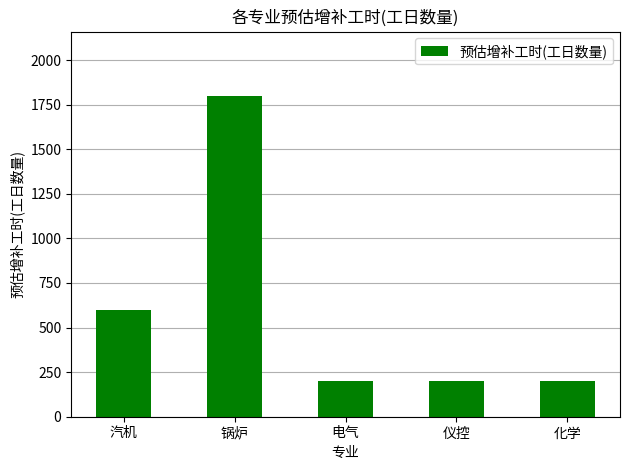

What is the value of the 1st bar from the left?

600